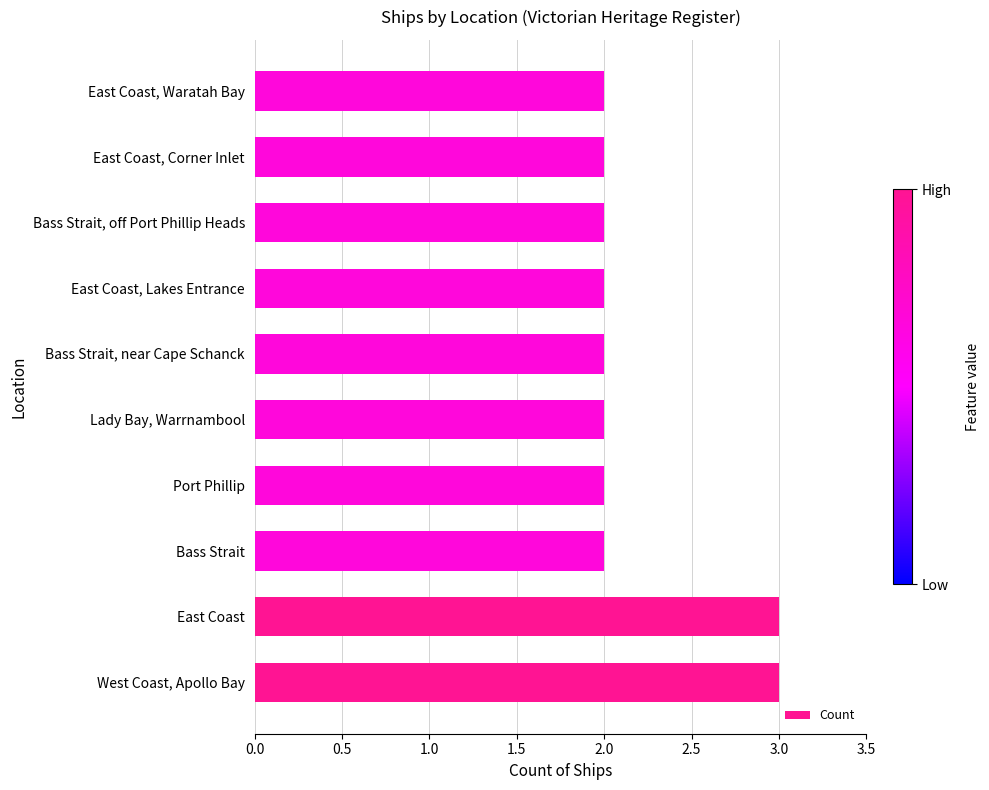

The chart shows a value of 0 at Bass Strait, off Port Phillip Heads. True or false?

False